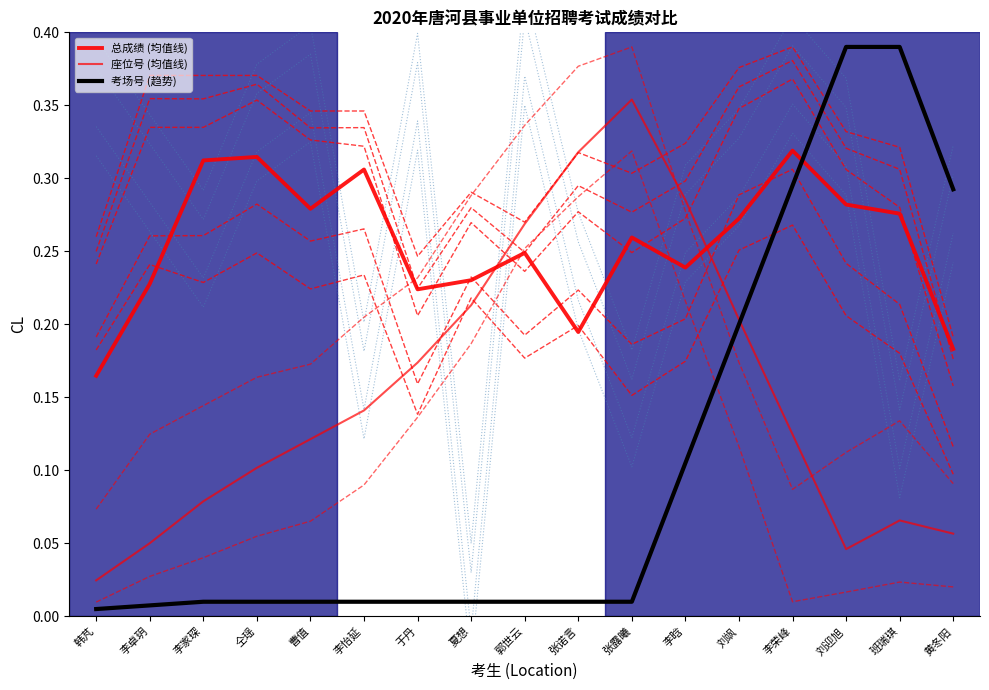

At 郭世云, list the series in order from smallest to largest.

考场号 (趋势), 总成绩 (均值线), 座位号 (均值线)